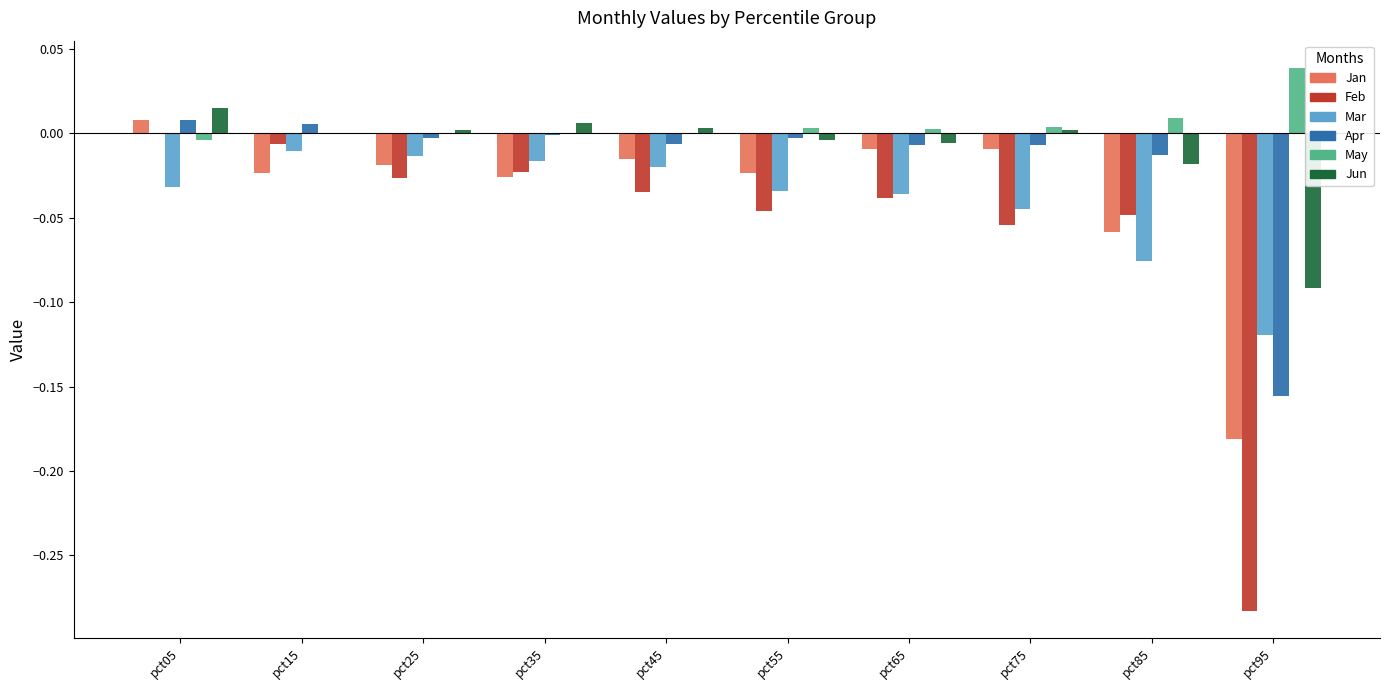

Is it true that Jan equals -0.0 at pct65?

True